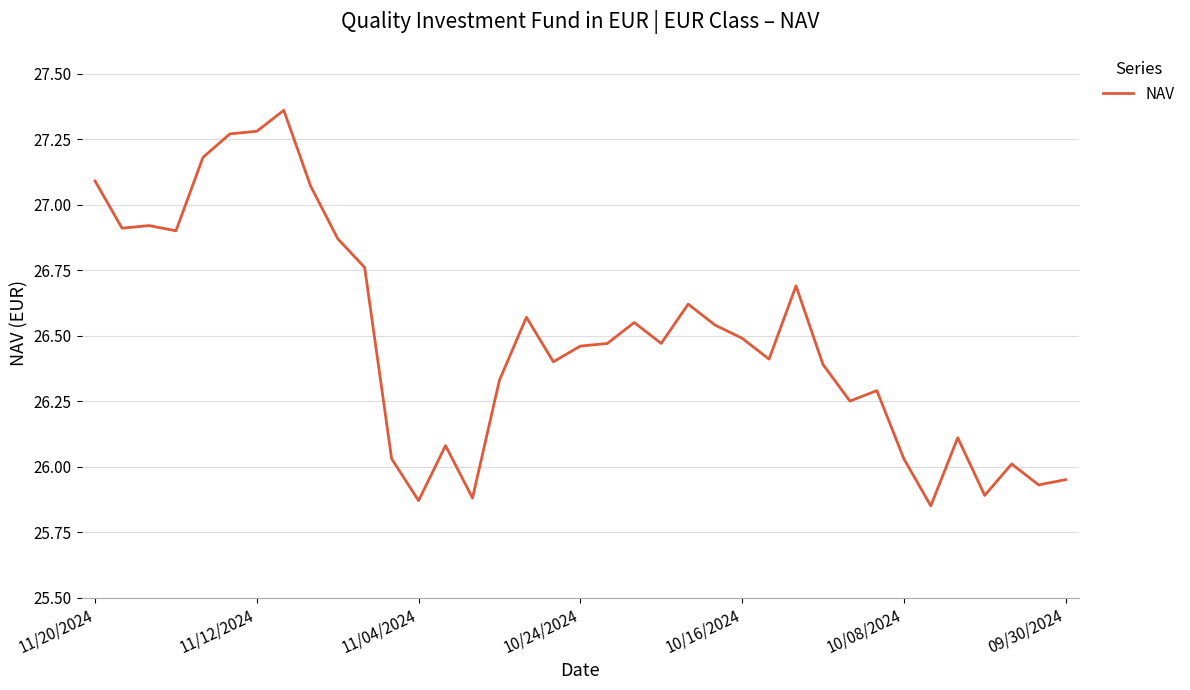

What is the difference between the maximum and minimum values?

1.5